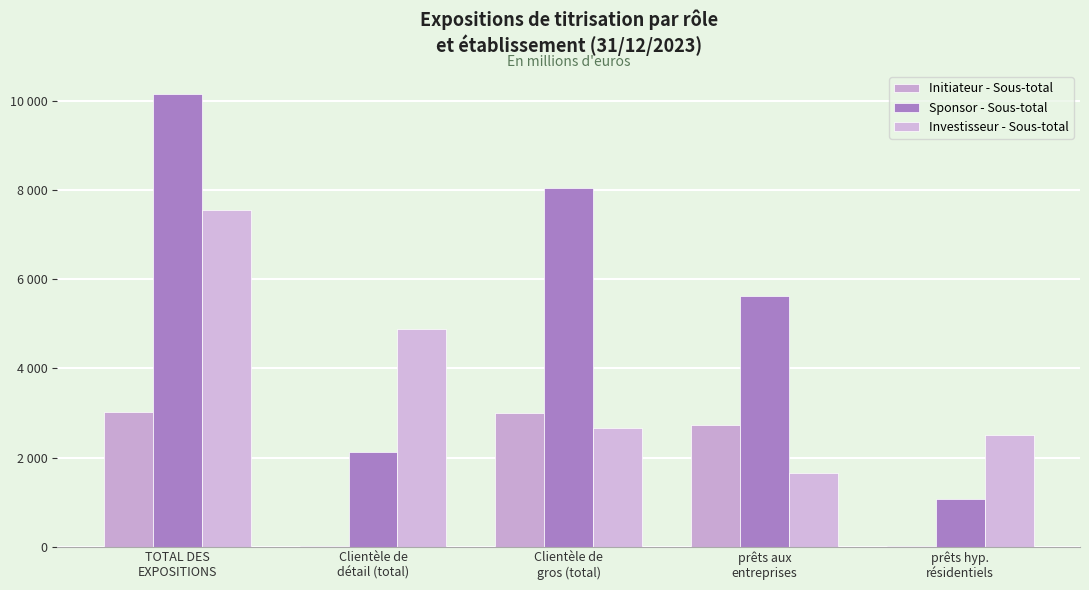

How many bars are there in each group?

3